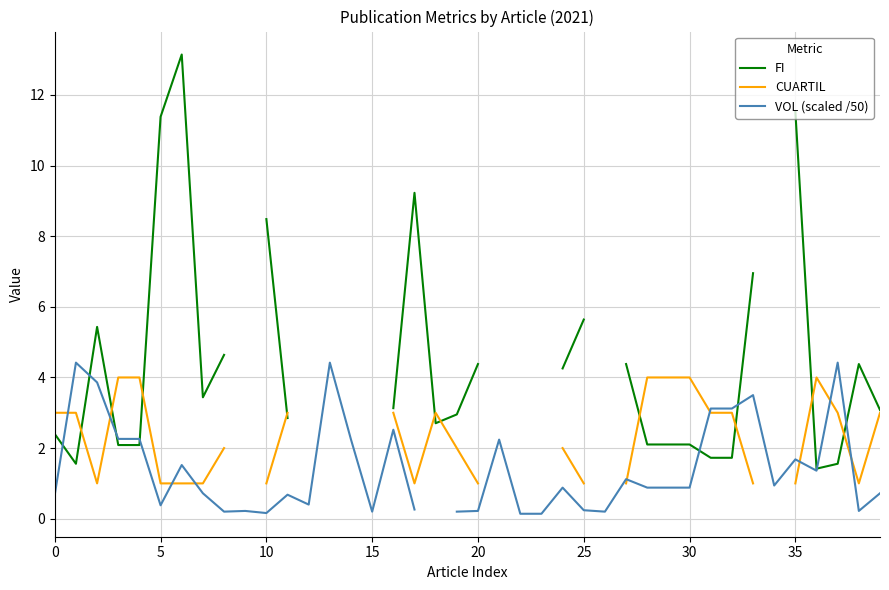

What are all the series names shown in the legend?

FI, CUARTIL, VOL (scaled /50)